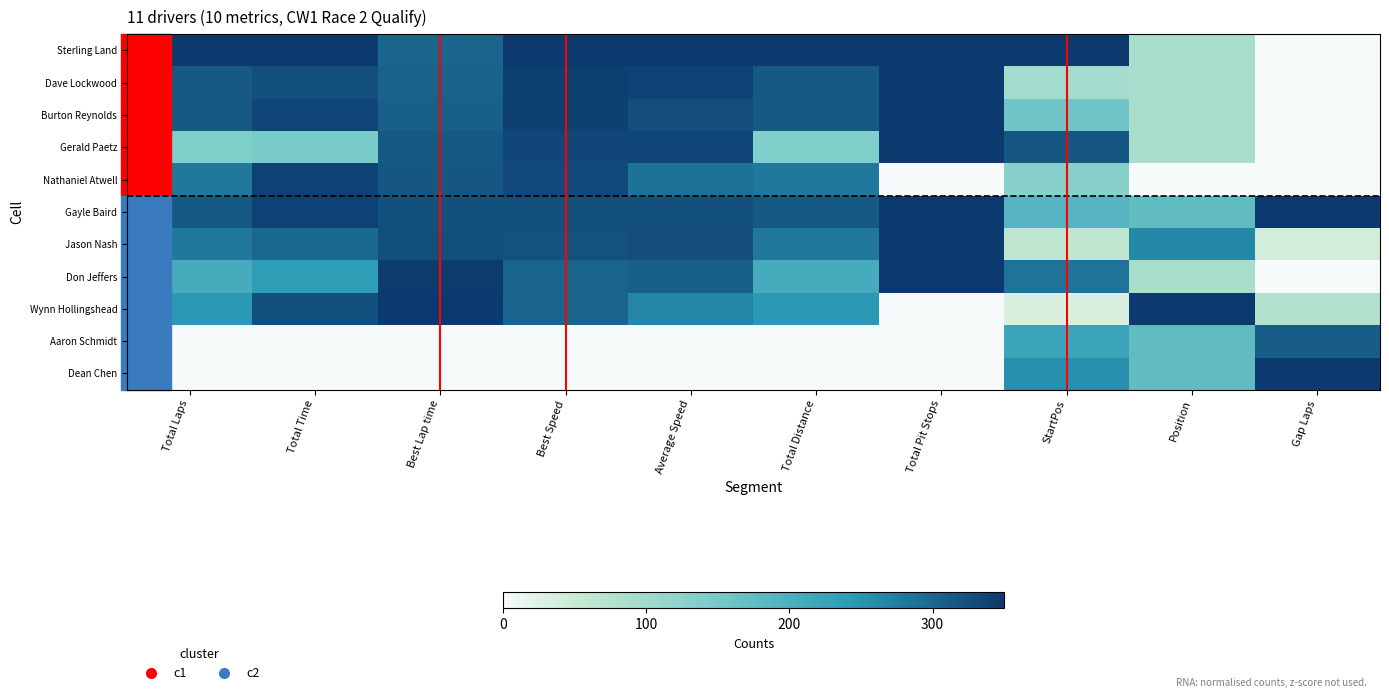

List the series in order of their peak value, lowest first.

Aaron Schmidt, Nathaniel Atwell, Sterling Land, Dave Lockwood, Burton Reynolds, Gerald Paetz, Gayle Baird, Jason Nash, Don Jeffers, Wynn Hollingshead, Dean Chen